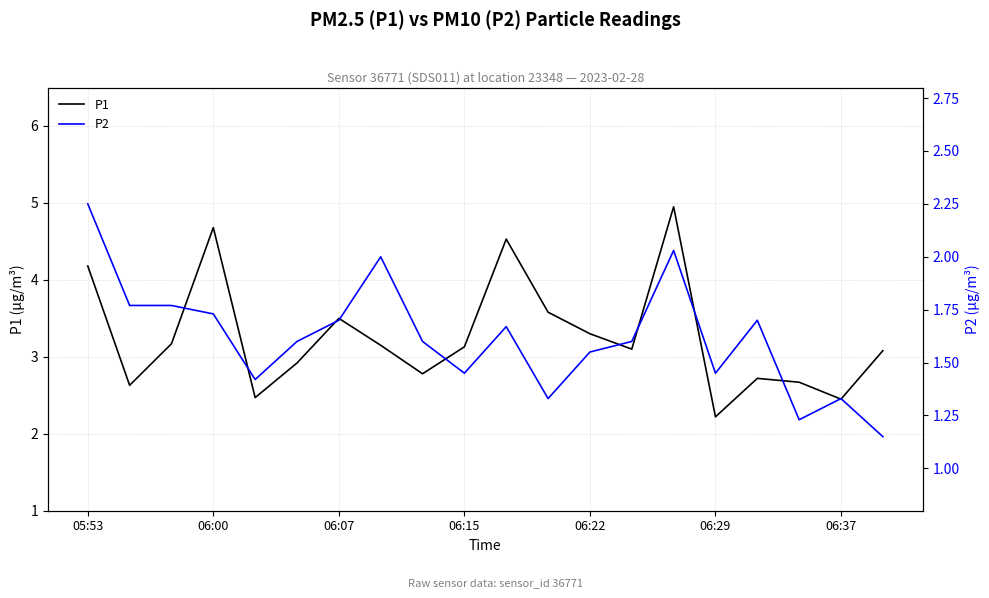

What position from the left is 7?

8